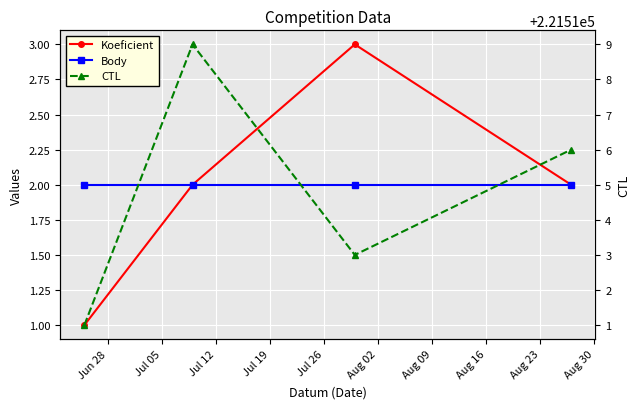

What is the total value across all series at Jul 05?

221523